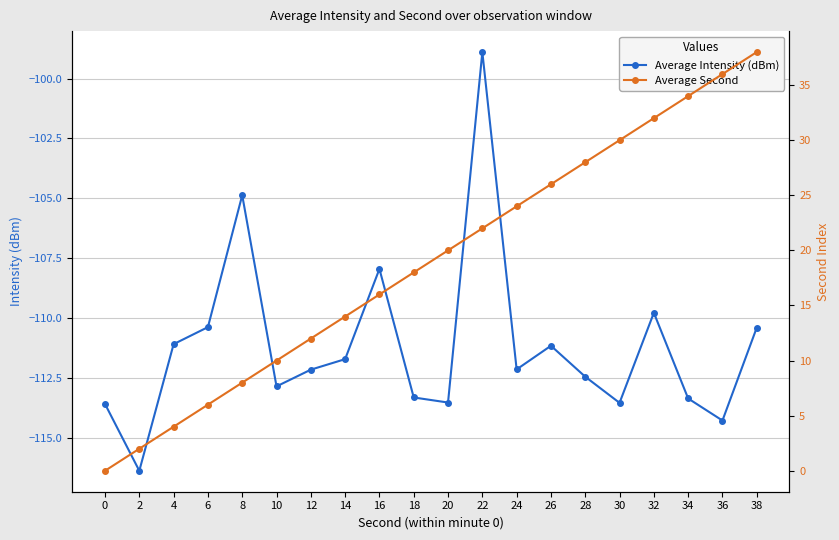

The value of Average Second at 34 is 54.0. True or false?

False